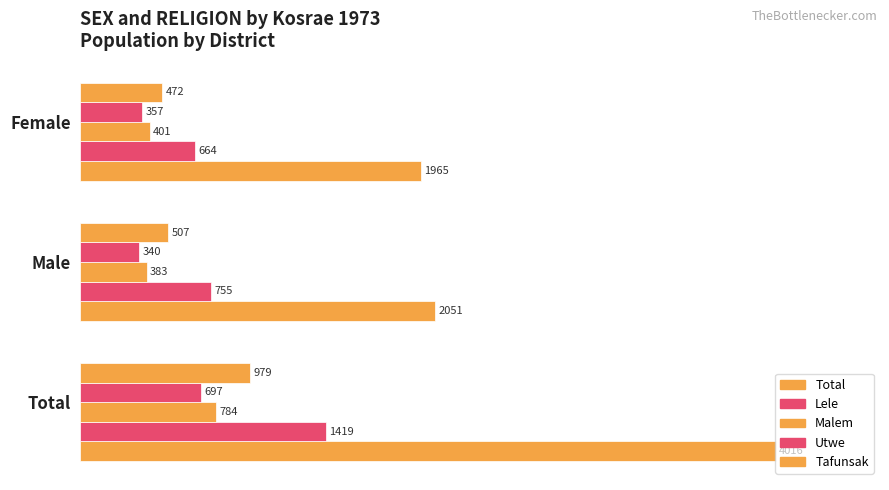

How many bars are there in each group?

5